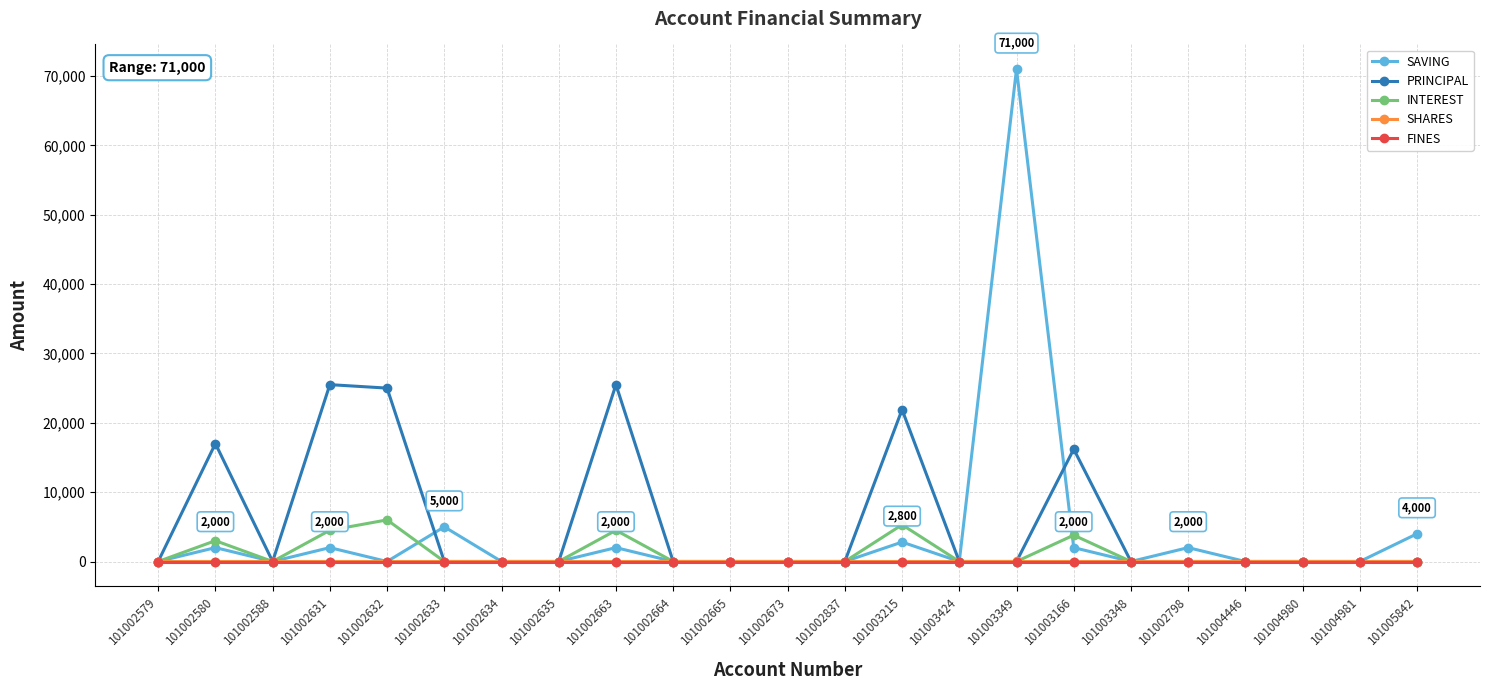

At how many categories does at least one series exceed 8803?

7